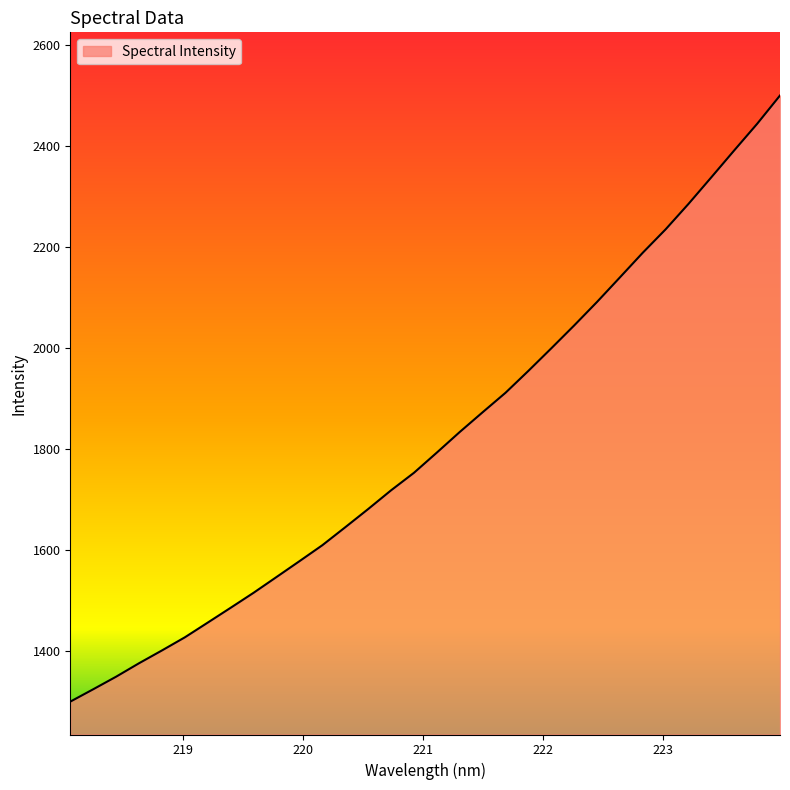

What is the difference between the maximum and minimum values?

1199.8